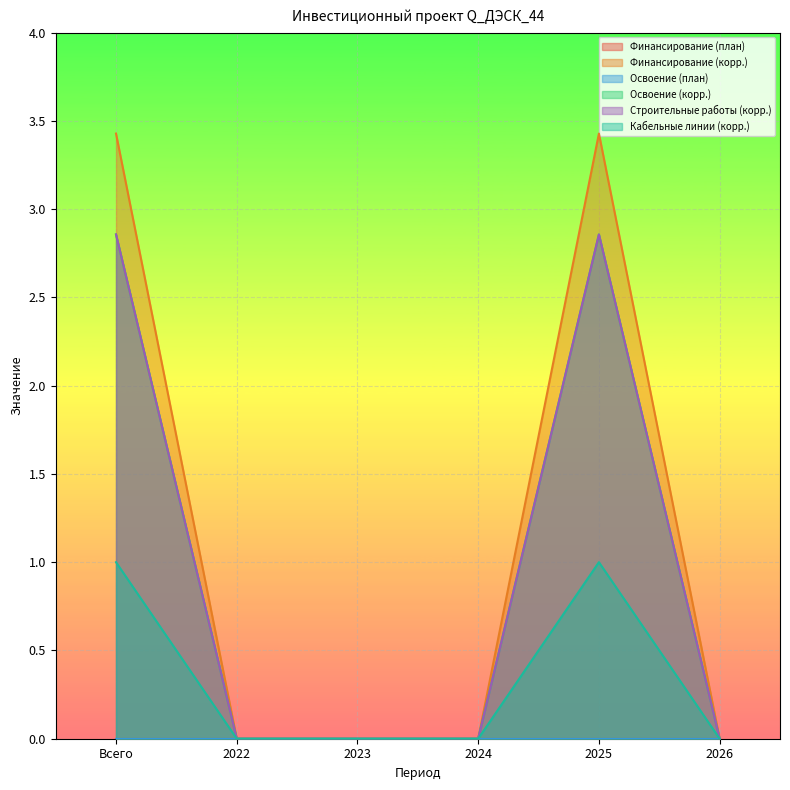

How many data points does each series have?

6